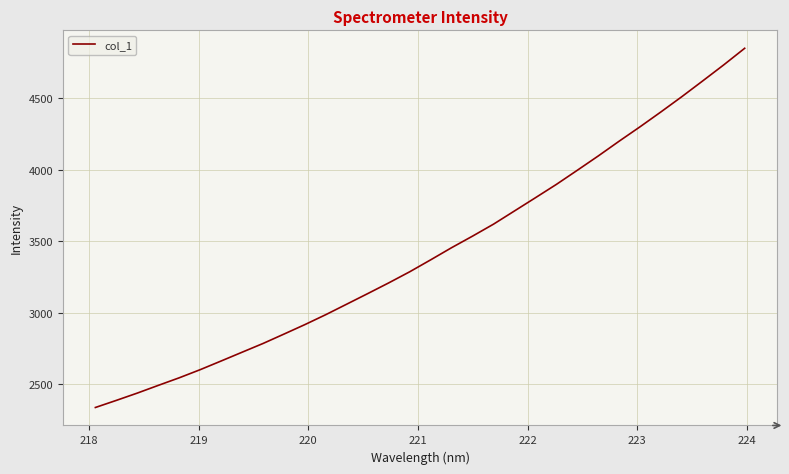

Reading right to left, transcribe all the data shown in this chart.

4846.1	4730.5	4619.1	4508.9	4402.4	4298.4	4197.7	4094.4	3994.6	3896.0	3803.0	3710.8	3618.8	3535.4	3454.7	3369.8	3286.6	3209.2	3134.6	3061.0	2987.6	2918.1	2851.7	2786.1	2725.0	2663.7	2603.2	2546.4	2493.4	2439.7	2388.8	2339.1